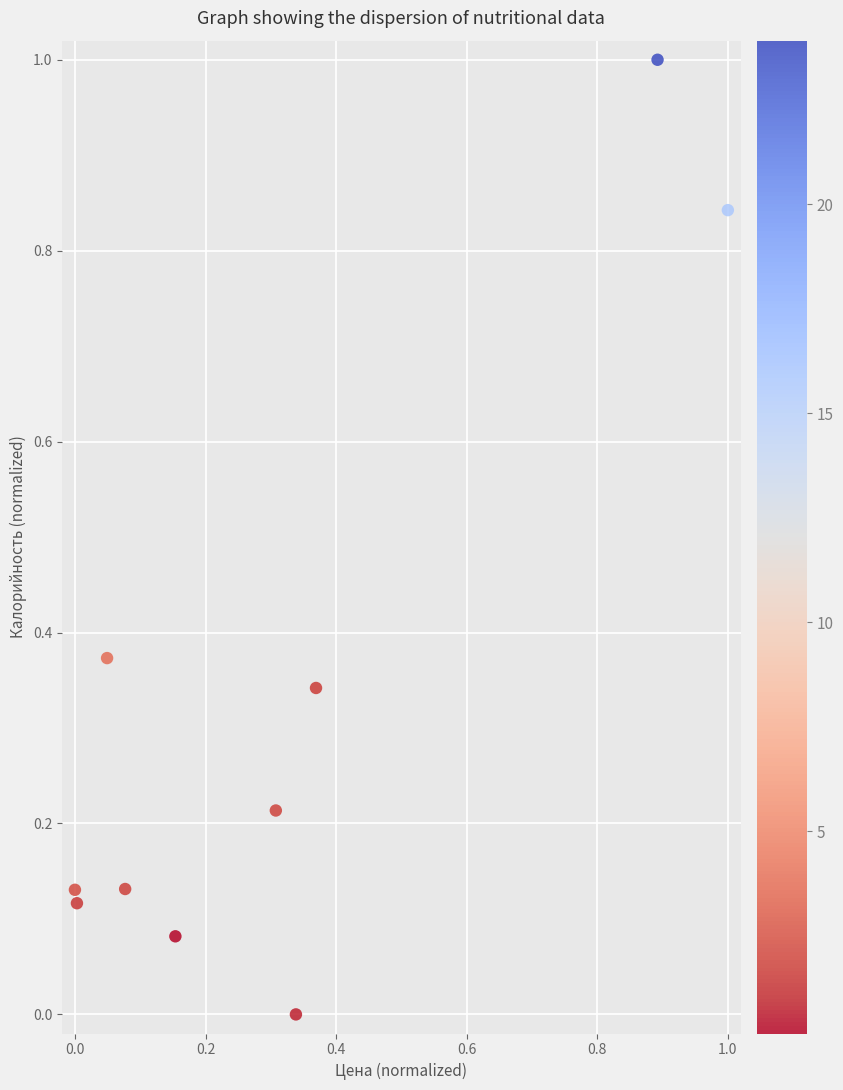

What is the range of X values (max minus min)?

1.0